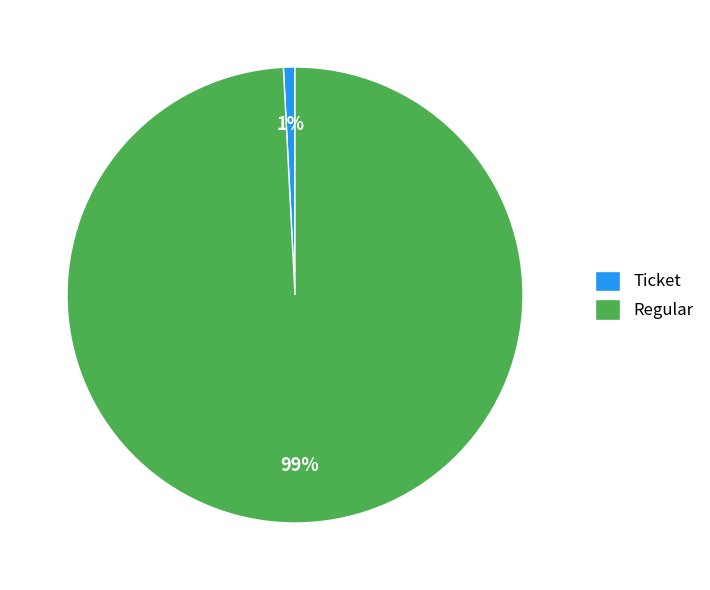

Rank the categories by value from highest to lowest.

Regular, Ticket